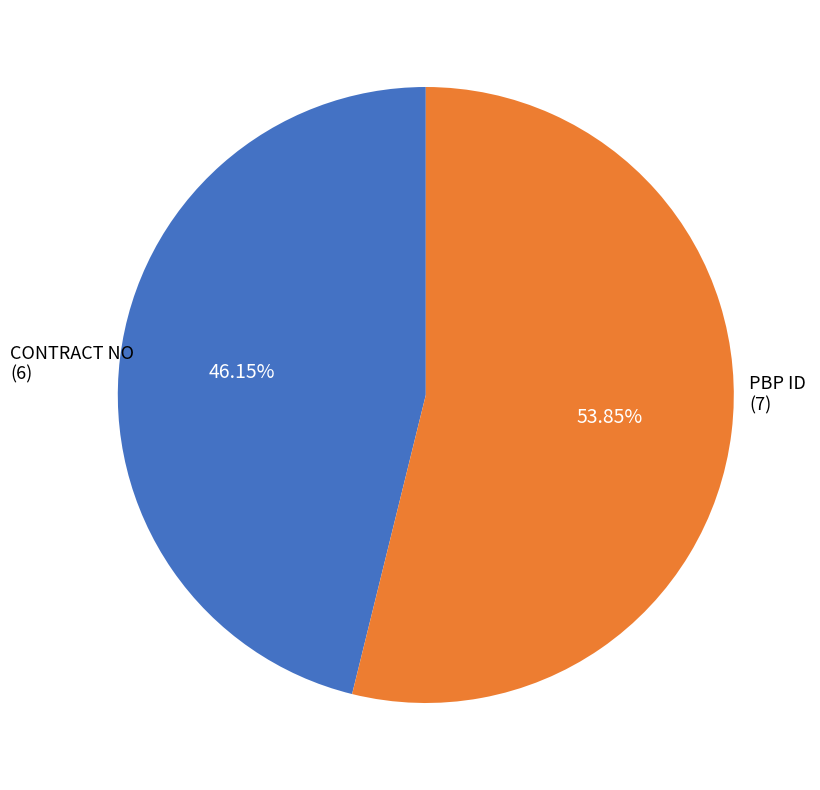

How many slices are in this pie chart?

2